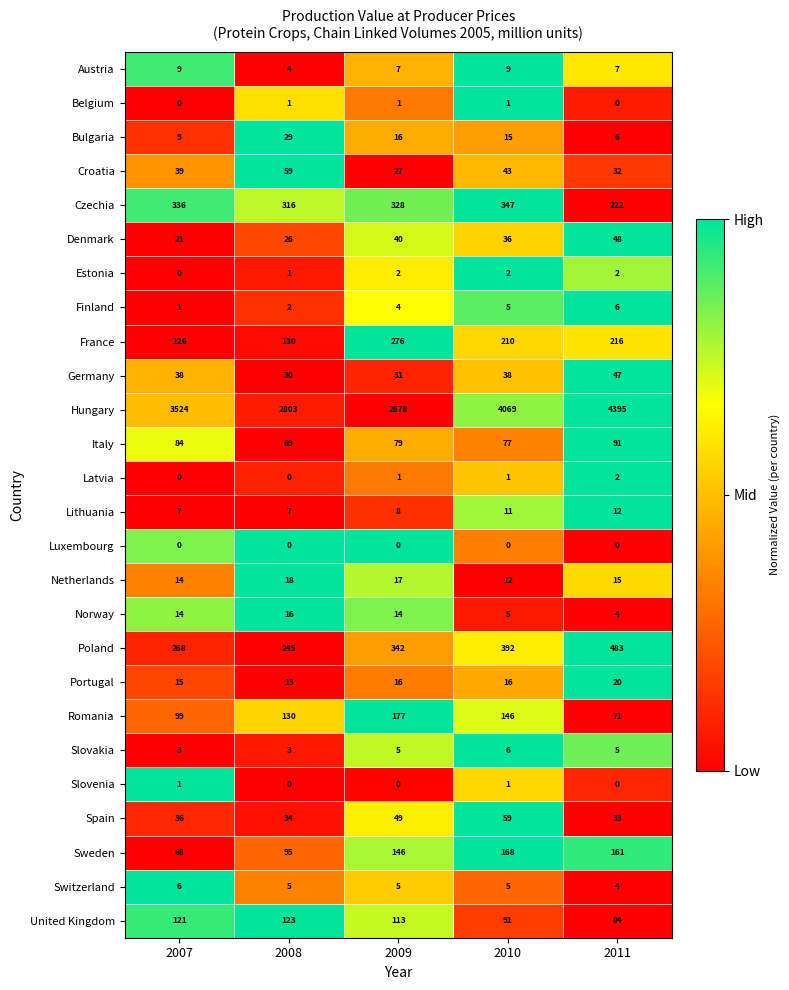

What is the maximum value for Italy?

91